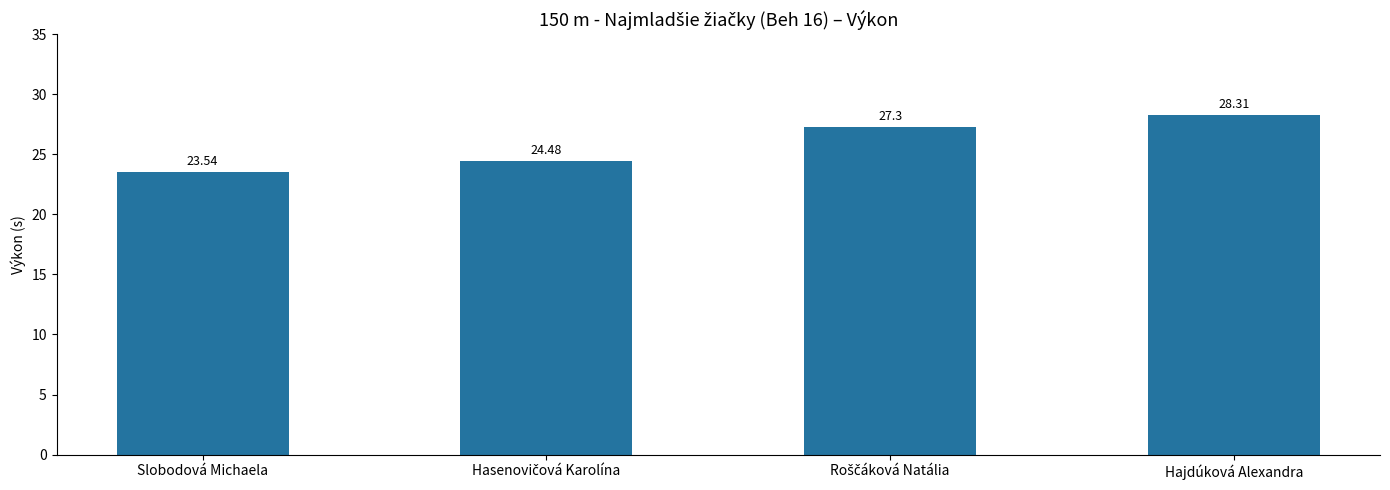

What is the difference between the maximum and minimum values?

4.8